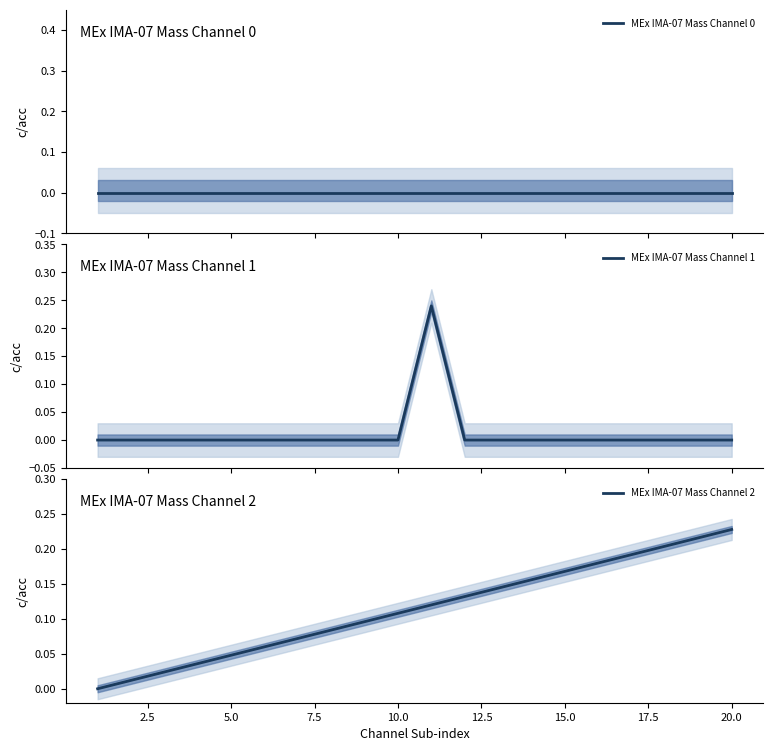

True or false: MEx IMA-07 Mass Channel 1 has more than 2 points higher than both neighbors.

False